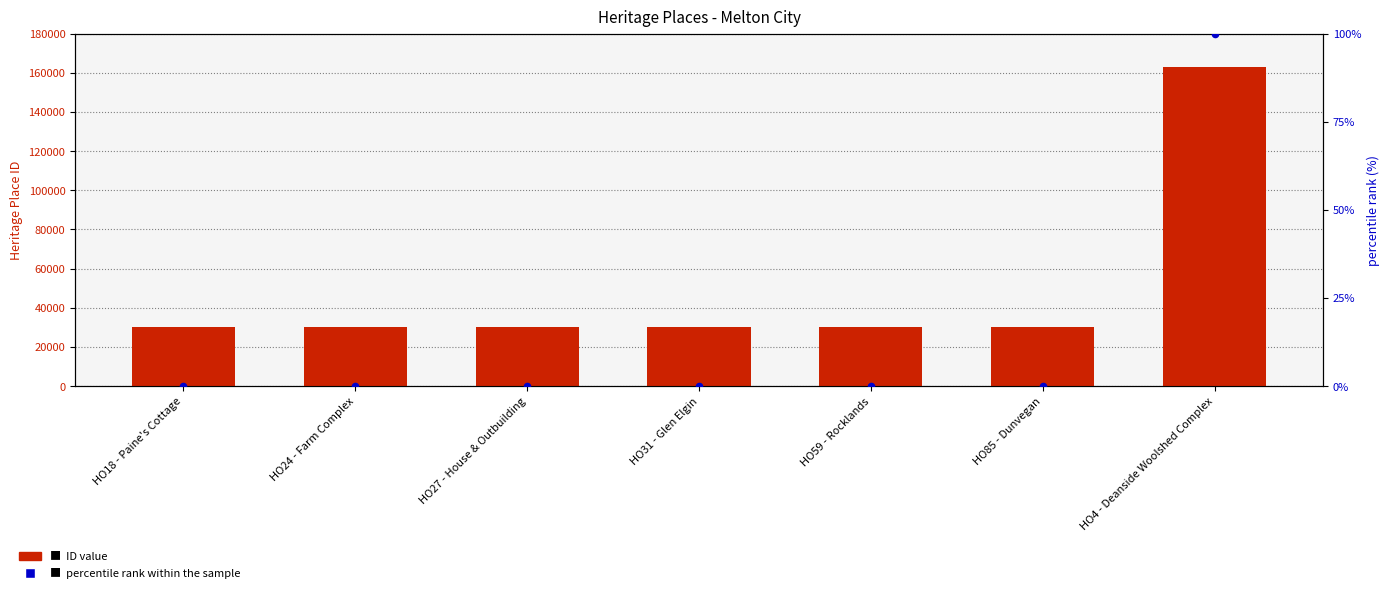

Which series contains the lowest Y value?

percentile rank within the sample